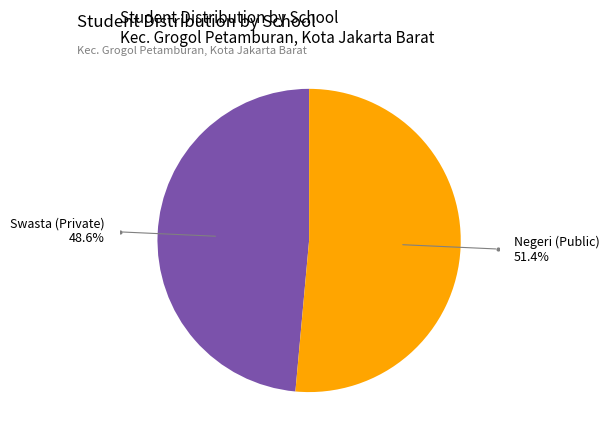

Is Negeri (Public) the majority of the pie?

Yes